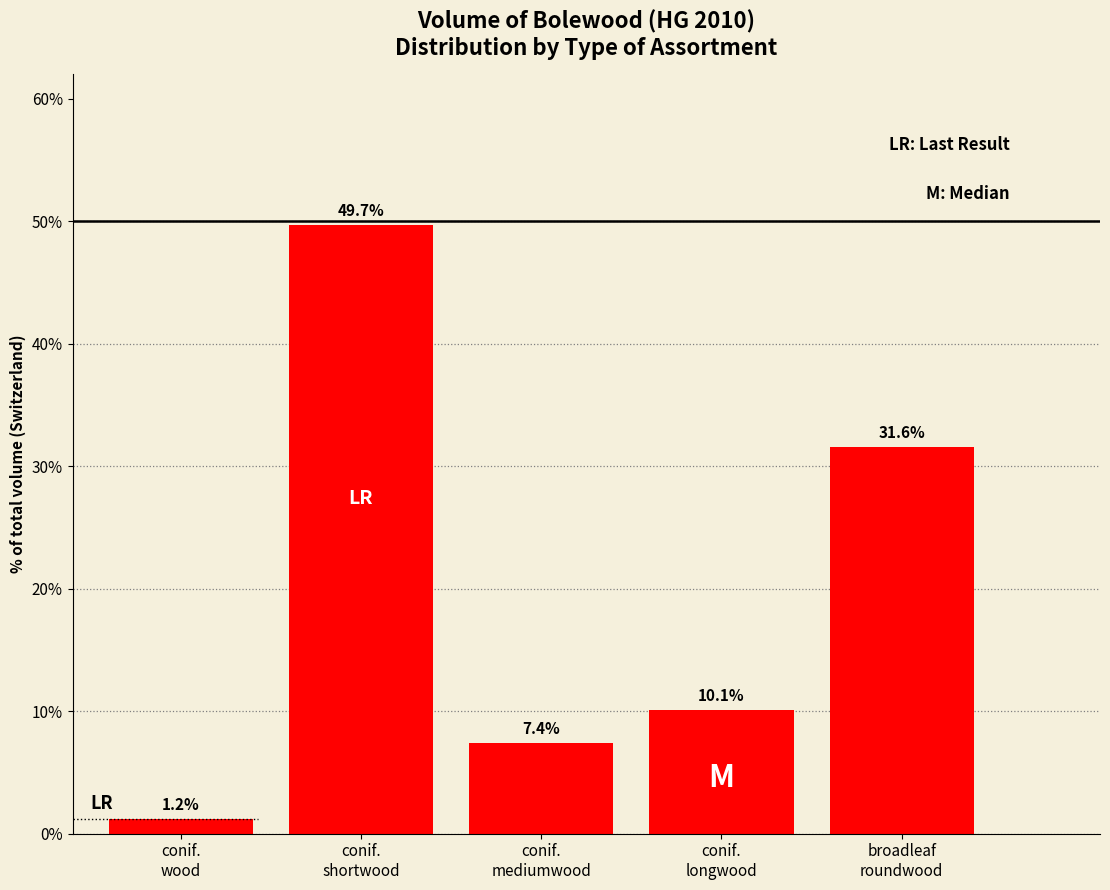

Reading right to left, what are all the values shown in this chart?

31.6	10.1	7.4	49.7	1.2